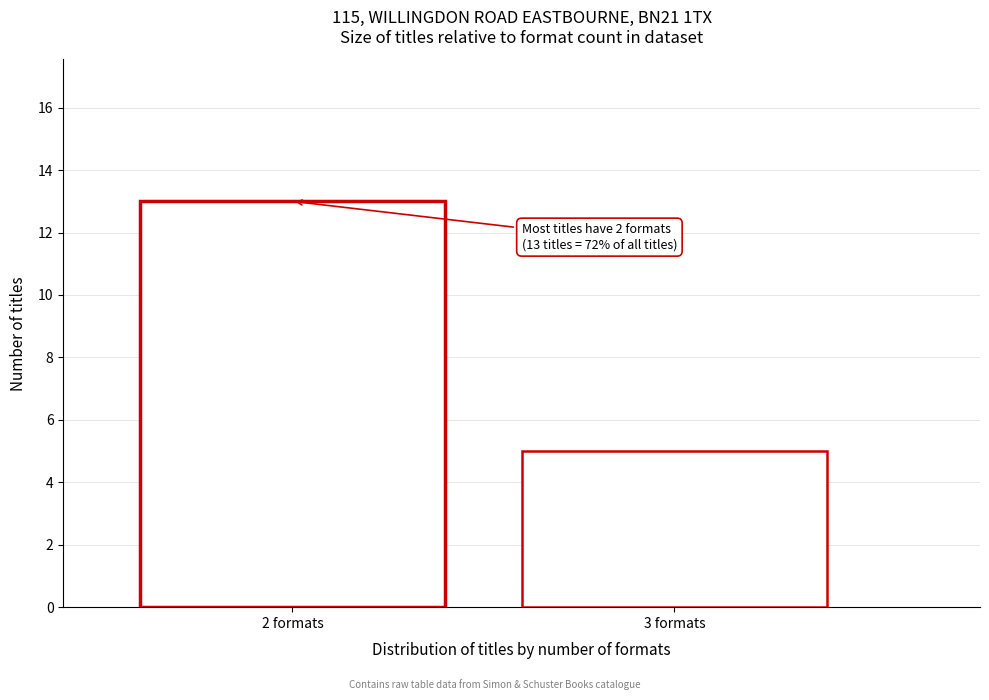

Reading right to left, transcribe all the data shown in this chart.

3 formats=5	2 formats=13